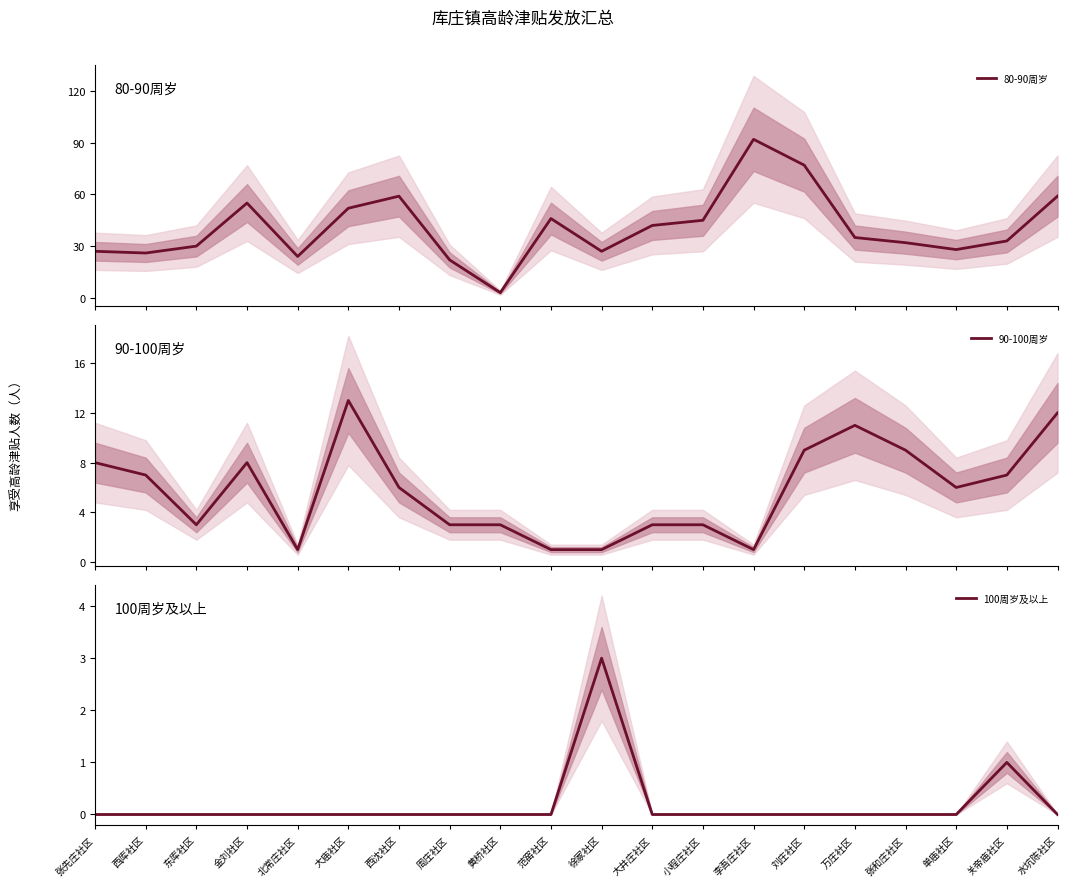

True or false: 100周岁及以上 and 80-90周岁 intersect in this chart.

False